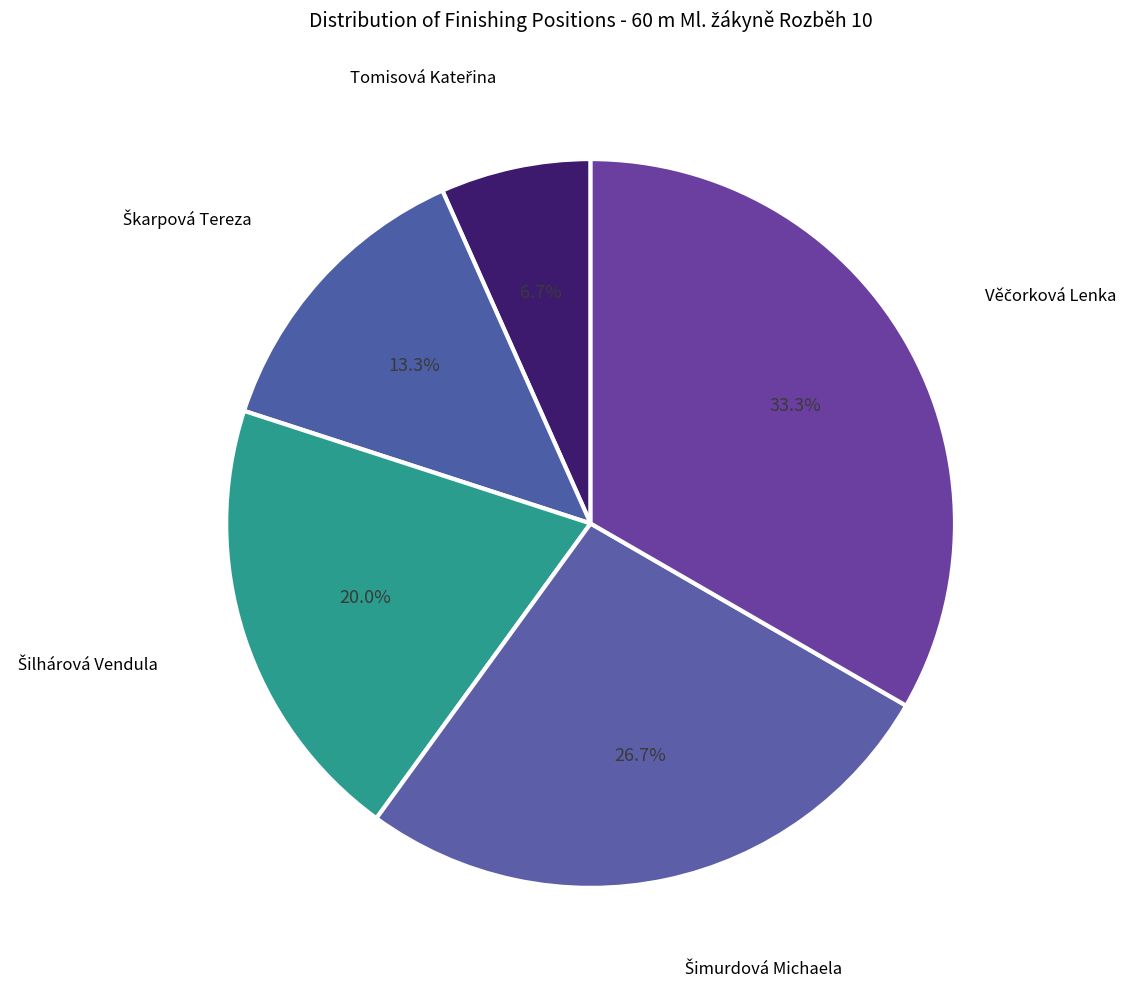

Is there a majority slice in this chart?

No